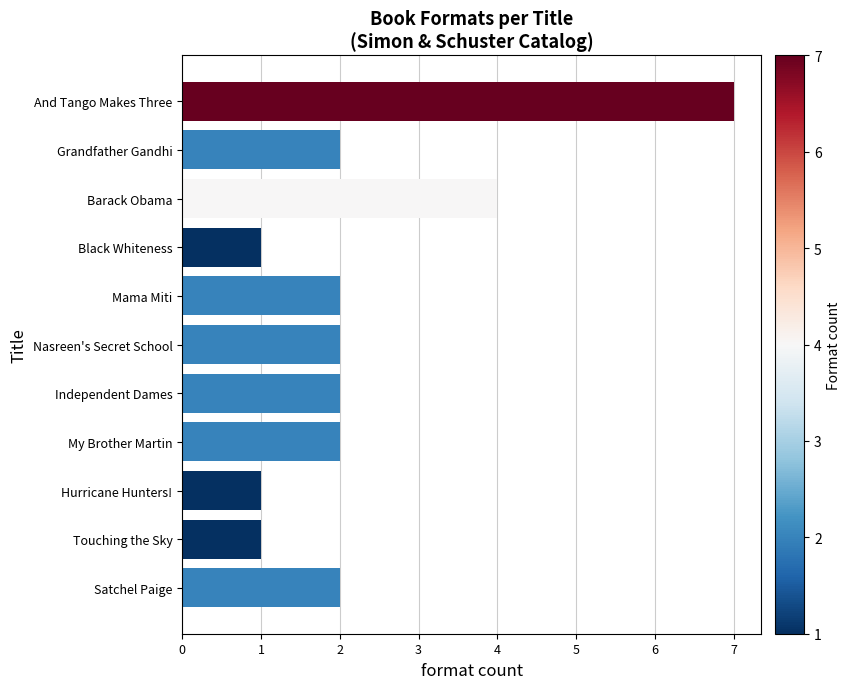

What is the maximum value shown in the chart?

7